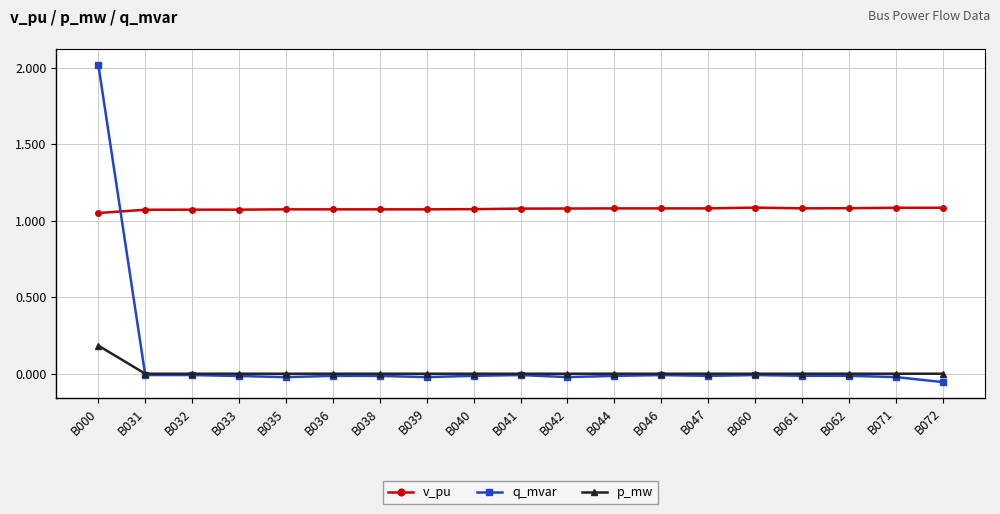

True or false: v_pu has a value of 1.1 at B042.

True